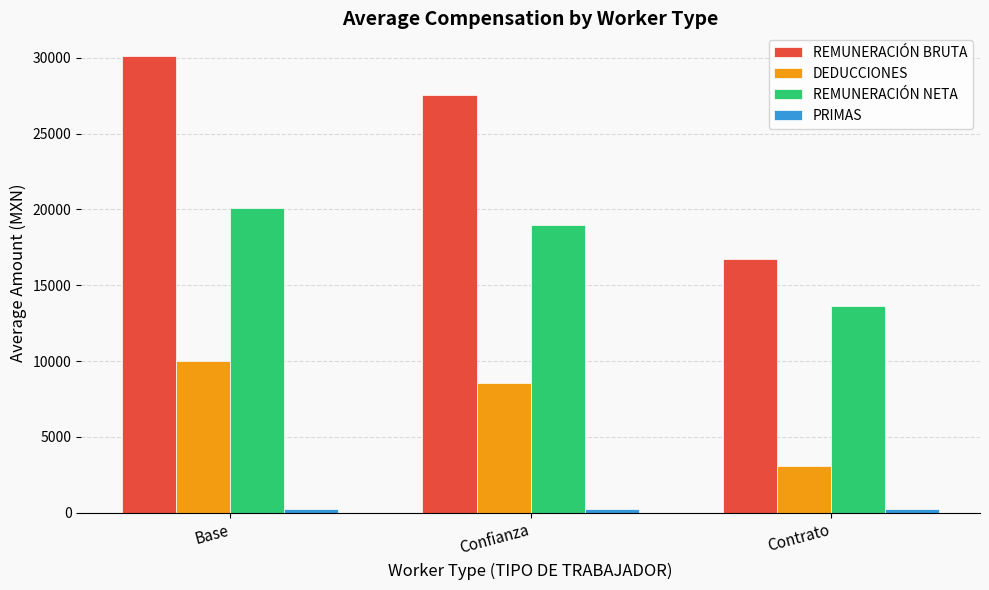

Where does the REMUNERACIÓN BRUTA series first go above 27525?

Base